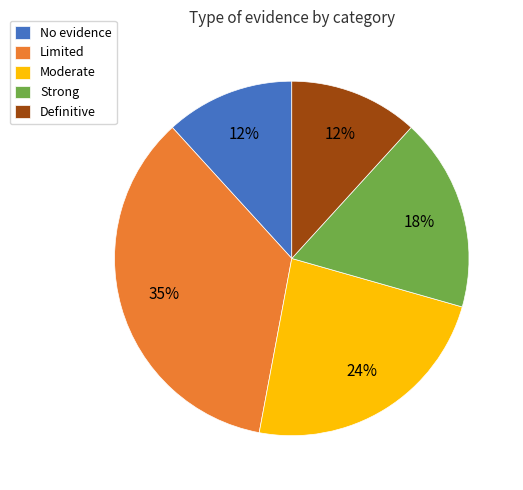

Count the number of slices in the pie.

5